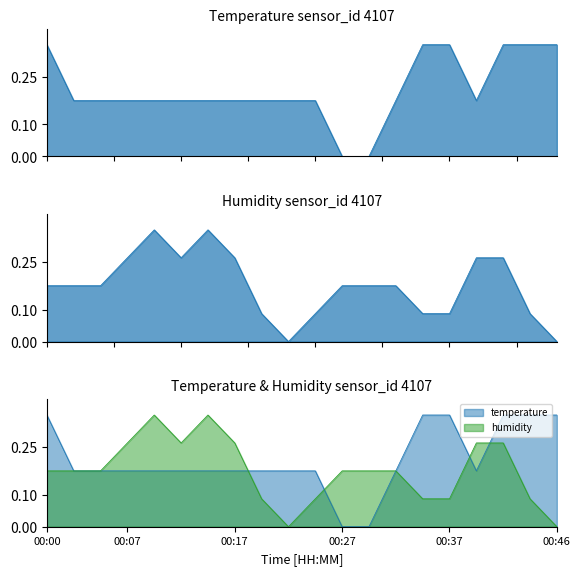

True or false: humidity and temperature cross at least once.

True